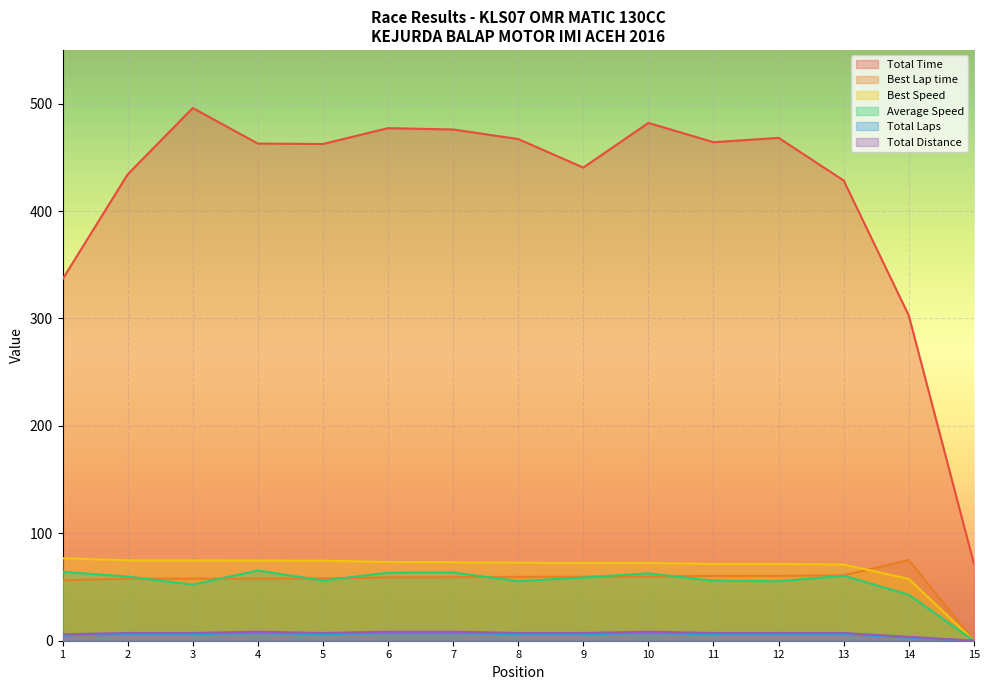

True or false: Total Laps and Best Speed intersect in this chart.

False